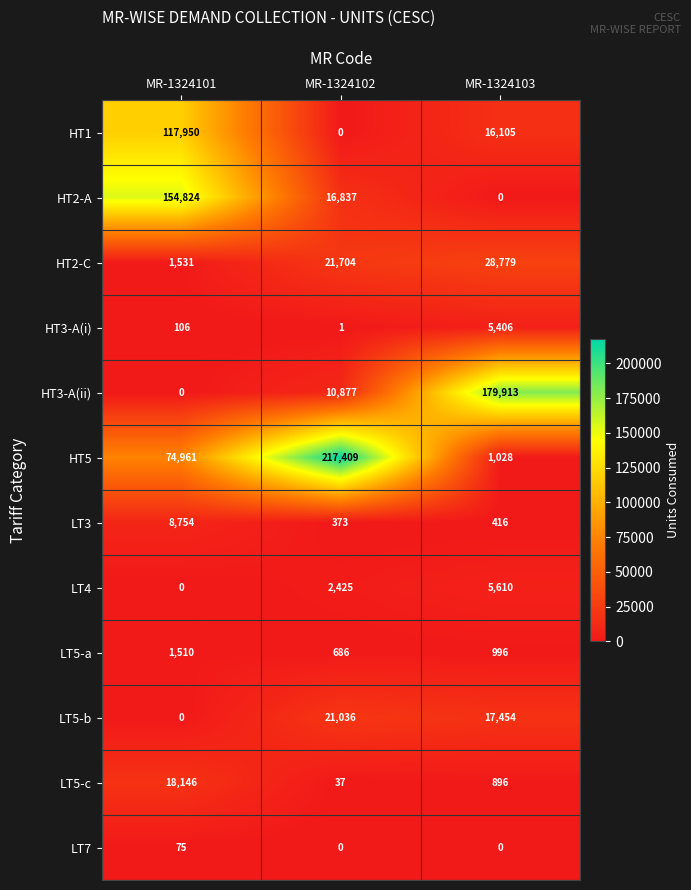

List the series in order of their peak value, highest first.

HT5, HT3-A(ii), HT2-A, HT1, HT2-C, LT5-b, LT5-c, LT3, LT4, HT3-A(i), LT5-a, LT7